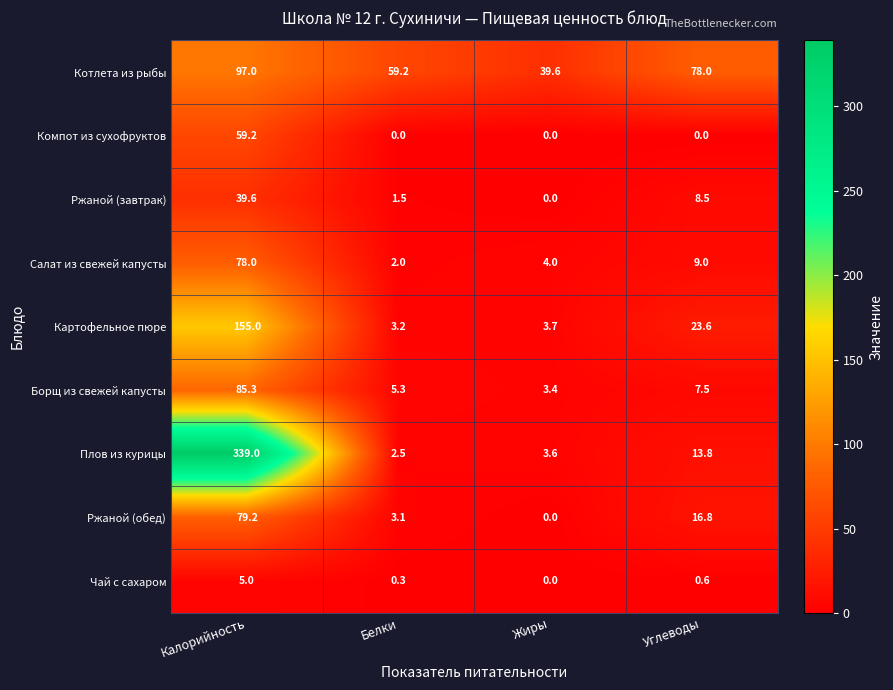

What is the approximate value of Котлета из рыбы at Белки?

59.2